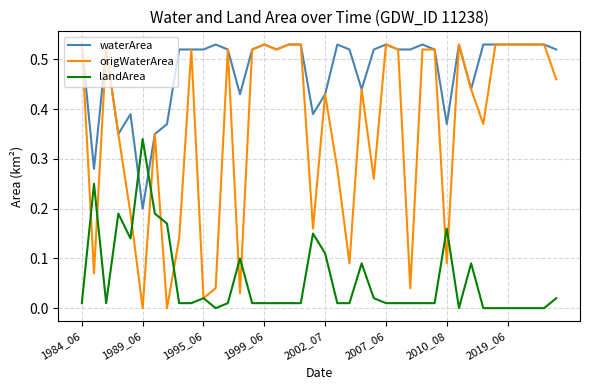

Which series has the largest total across all categories?

waterArea